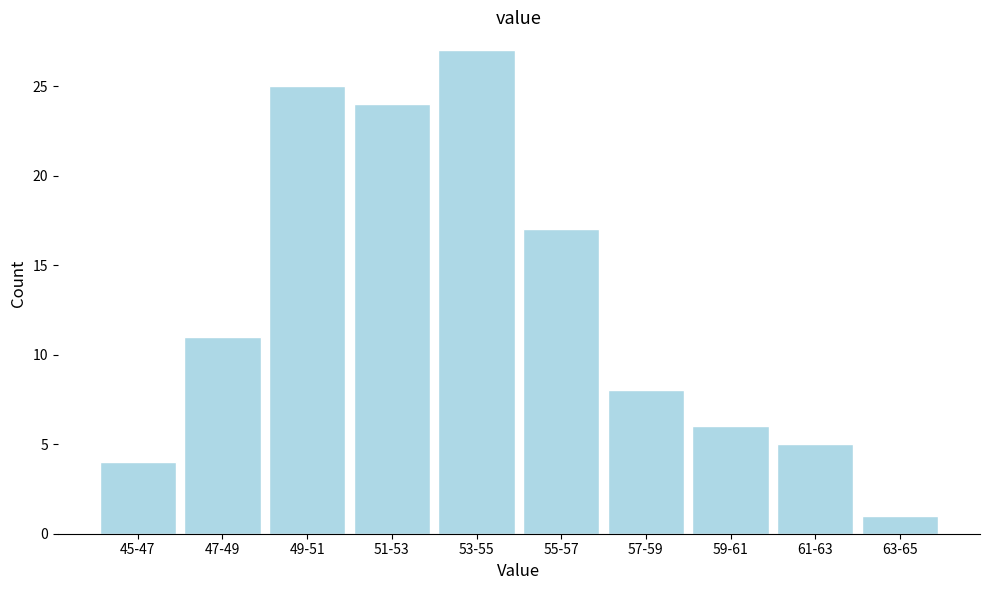

Reading left to right, list all the values displayed in this chart.

4	11	25	24	27	17	8	6	5	1